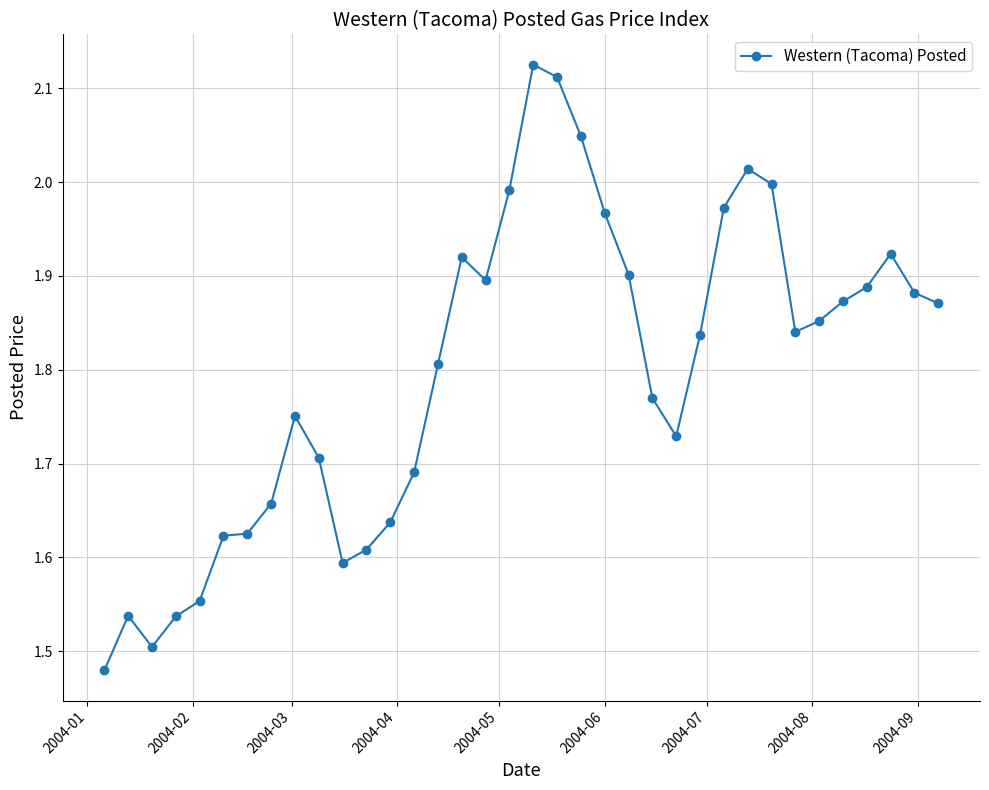

What is the sum of all values?

64.7